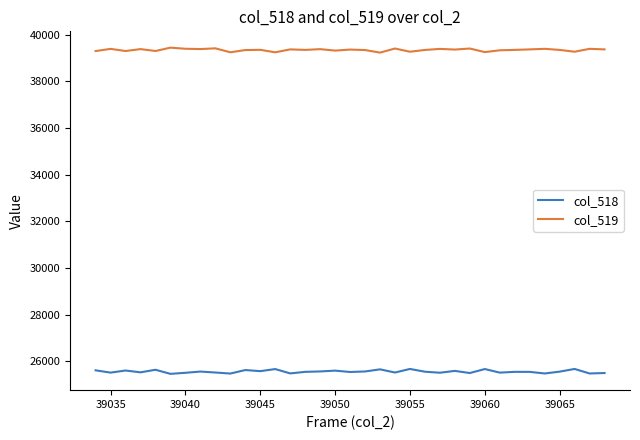

List the series in order of their peak value, lowest first.

col_518, col_519